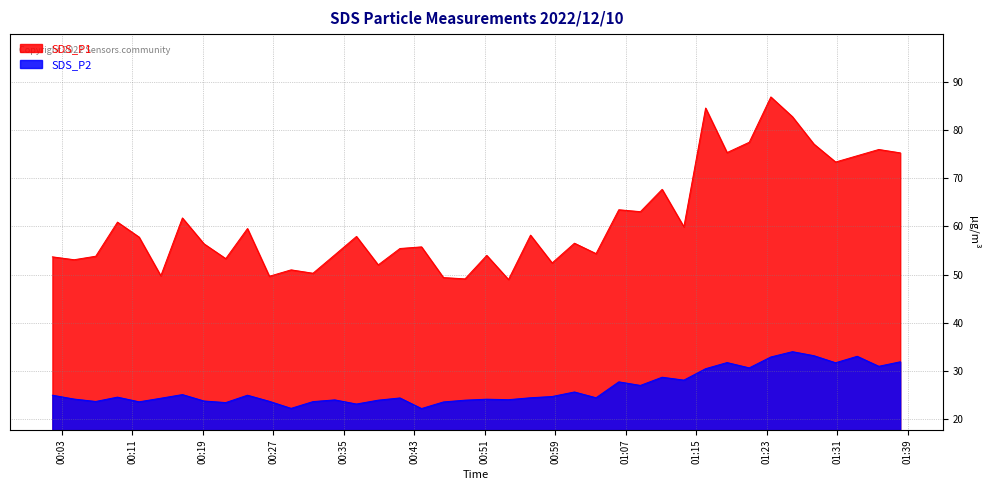

What is the maximum value for SDS_P2?

34.0